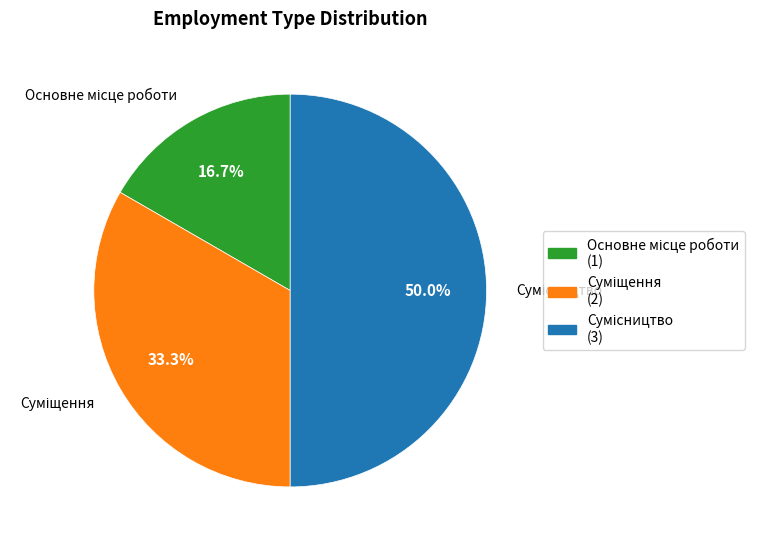

Between Основне місце роботи and Суміщення, which is larger?

Суміщення